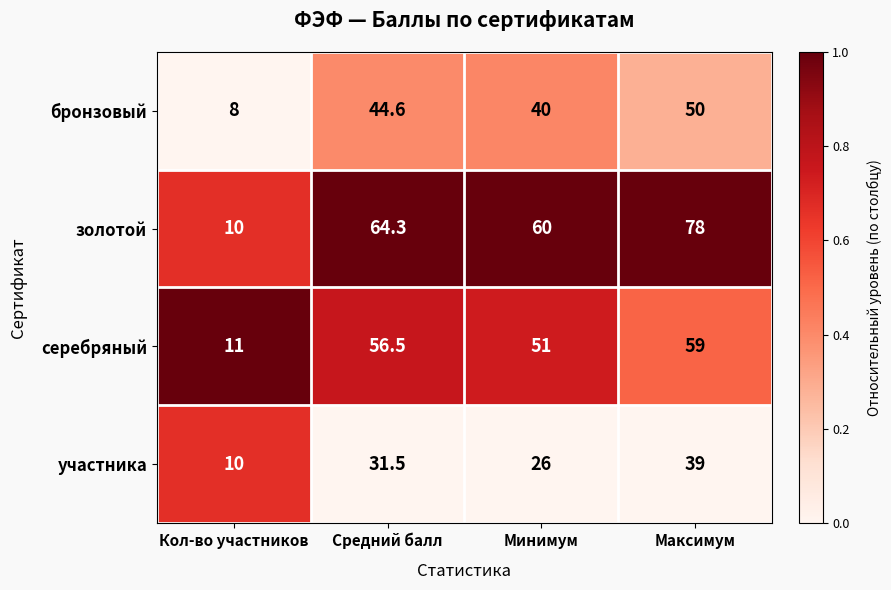

Reading left to right, transcribe all the data shown in this chart.

бронзовый: Кол-во участников=8.0	Средний балл=44.6	Минимум=40.0	Максимум=50.0
золотой: Кол-во участников=10.0	Средний балл=64.3	Минимум=60.0	Максимум=78.0
серебряный: Кол-во участников=11.0	Средний балл=56.5	Минимум=51.0	Максимум=59.0
участника: Кол-во участников=10.0	Средний балл=31.5	Минимум=26.0	Максимум=39.0